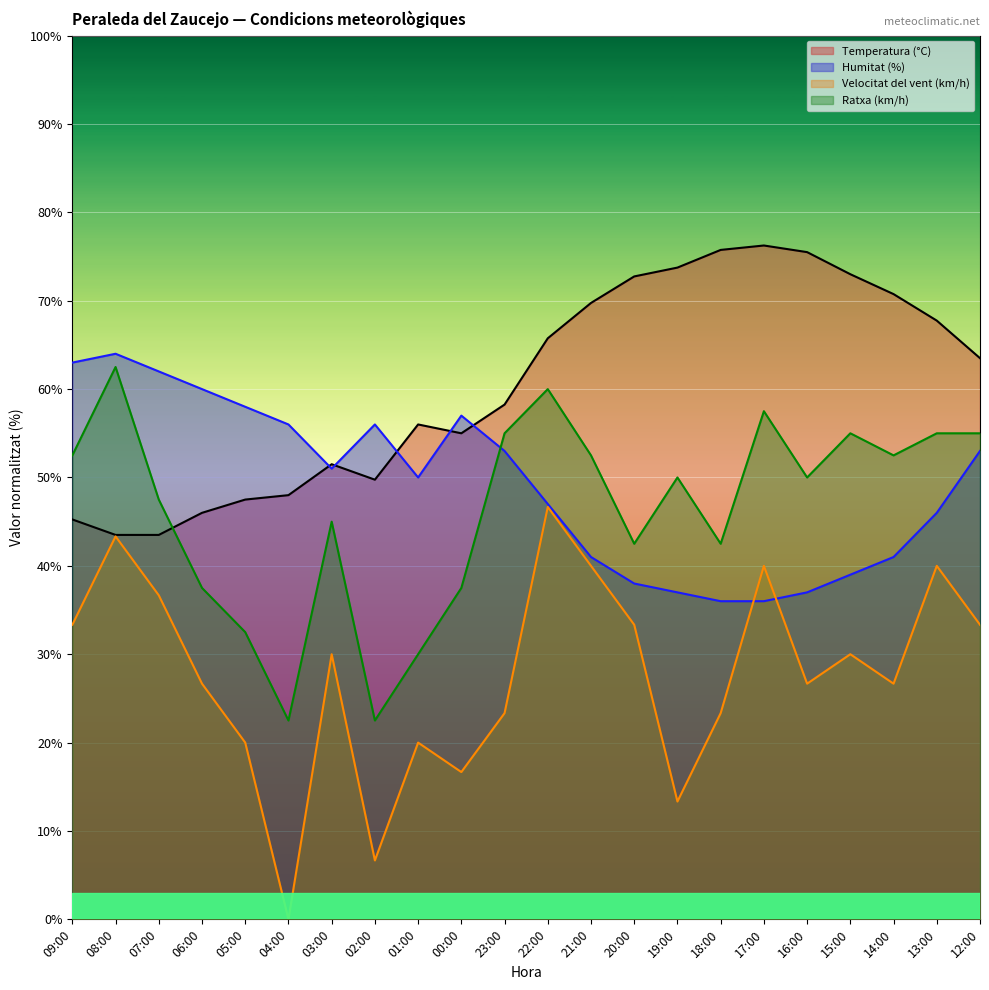

Reading left to right, what are all the values shown in this chart?

Temperatura (°C): 45.2	43.5	43.5	46.0	47.5	48.0	51.5	49.7	56.0	55.0	58.2	65.8	69.8	72.8	73.8	75.8	76.2	75.5	73.0	70.8	67.8	63.5
Humitat (%): 63.0	64.0	62.0	60.0	58.0	56.0	51.0	56.0	50.0	57.0	53.0	47.0	41.0	38.0	37.0	36.0	36.0	37.0	39.0	41.0	46.0	53.0
Velocitat del vent (km/h): 33.3	43.3	36.7	26.7	20.0	0.0	30.0	6.7	20.0	16.7	23.3	46.7	40.0	33.3	13.3	23.3	40.0	26.7	30.0	26.7	40.0	33.3
Ratxa (km/h): 52.5	62.5	47.5	37.5	32.5	22.5	45.0	22.5	30.0	37.5	55.0	60.0	52.5	42.5	50.0	42.5	57.5	50.0	55.0	52.5	55.0	55.0